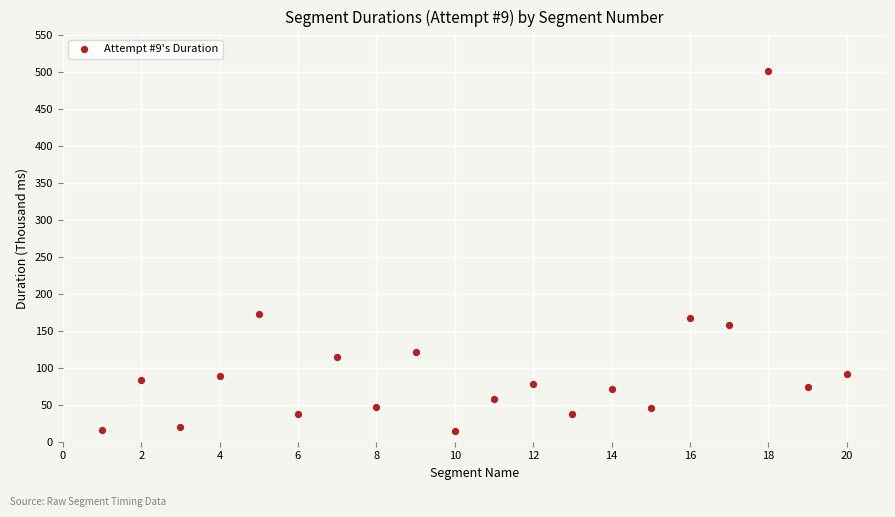

What is the range of Y values (max minus min)?

486.1